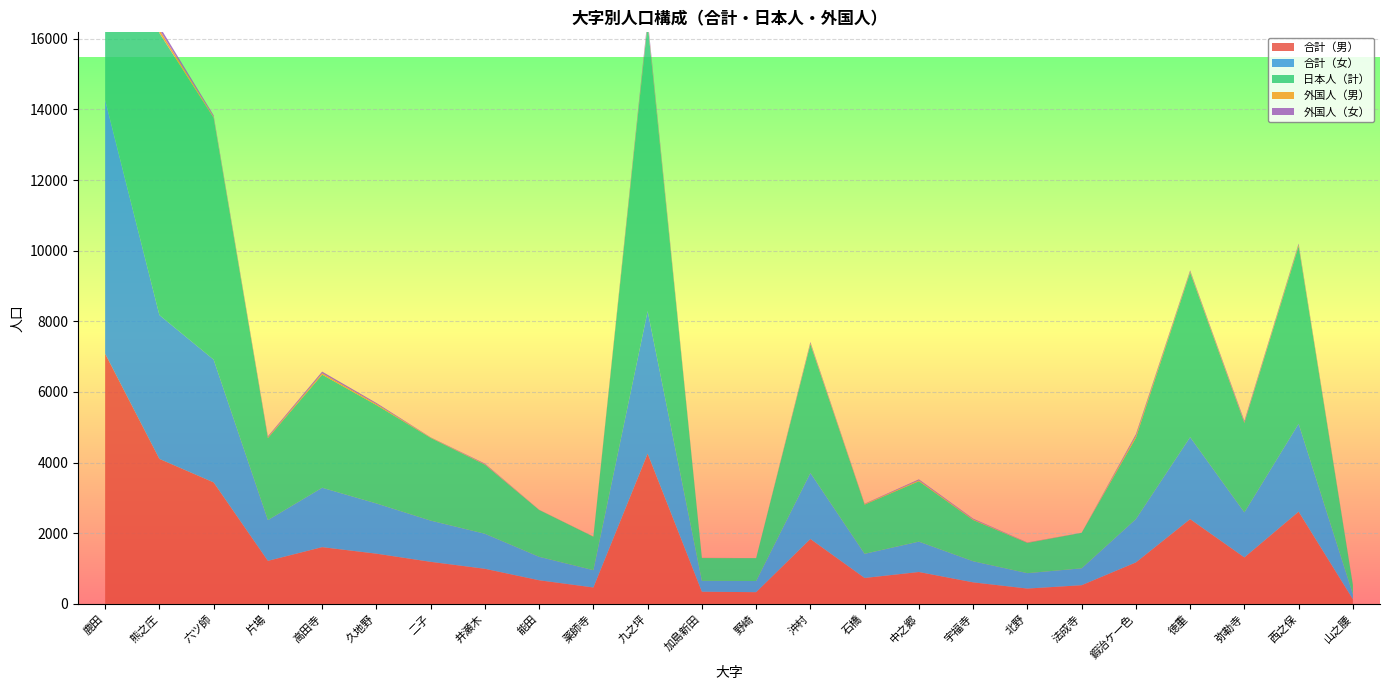

Reading left to right, what are all the values shown in this chart?

合計（男）: 7083	4105	3439	1219	1607	1422	1191	994	669	465	4255	345	332	1838	734	903	610	434	529	1174	2400	1316	2611	133
合計（女）: 7182	4072	3476	1153	1681	1422	1167	992	664	490	4034	308	316	1869	684	860	597	436	478	1227	2321	1275	2489	141
日本人（計）: 14070	7983	6849	2324	3201	2785	2342	1956	1326	948	8148	645	647	3646	1393	1711	1169	857	1005	2300	4662	2534	5026	262
外国人（男）: 83	95	23	22	39	28	9	12	3	5	60	5	0	26	15	24	16	6	0	52	25	19	36	7
外国人（女）: 112	99	43	26	48	31	7	18	4	2	81	3	1	35	10	28	22	7	2	49	34	38	38	5